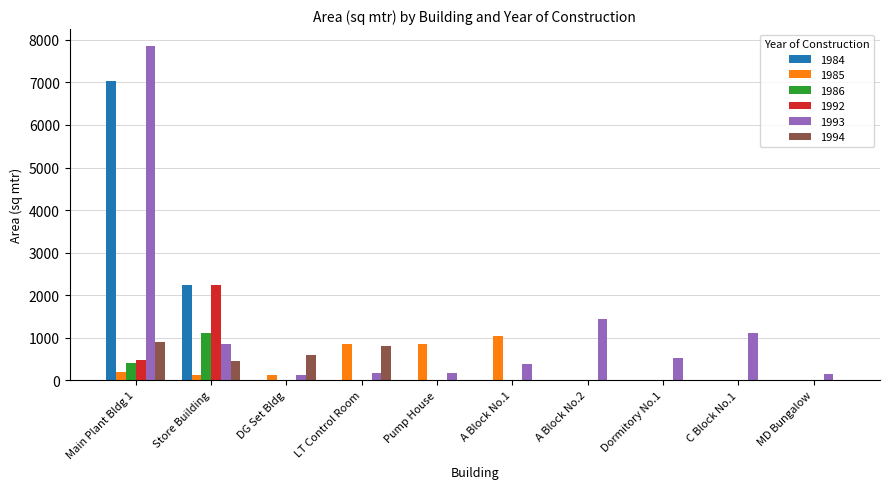

Which series has the largest total across all categories?

1993